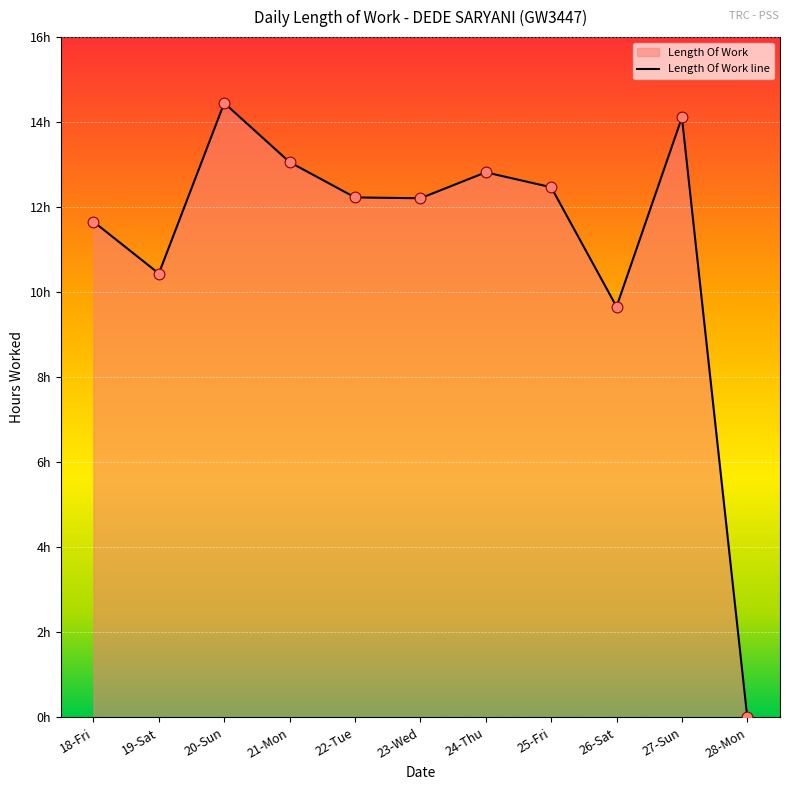

What is the change in value from 24-Thu to 25-Fri?

-0.3